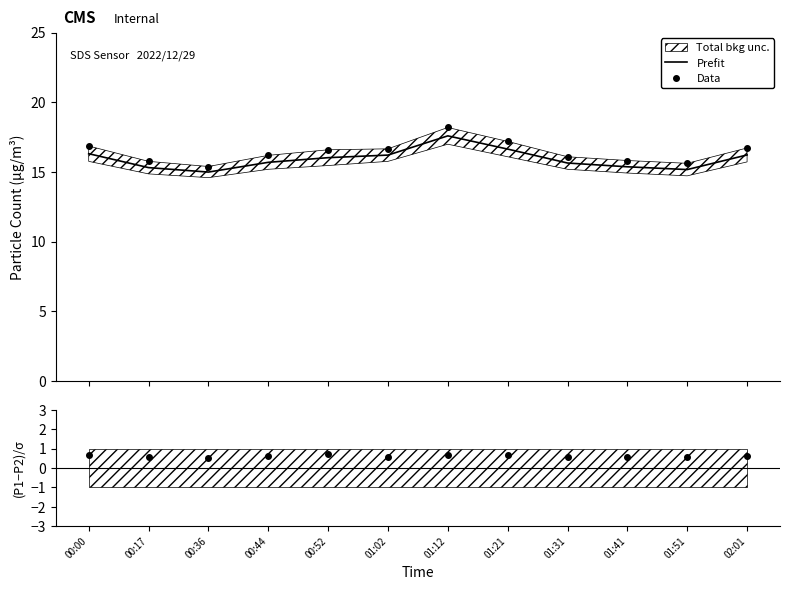

True or false: Prefit and Data intersect in this chart.

False